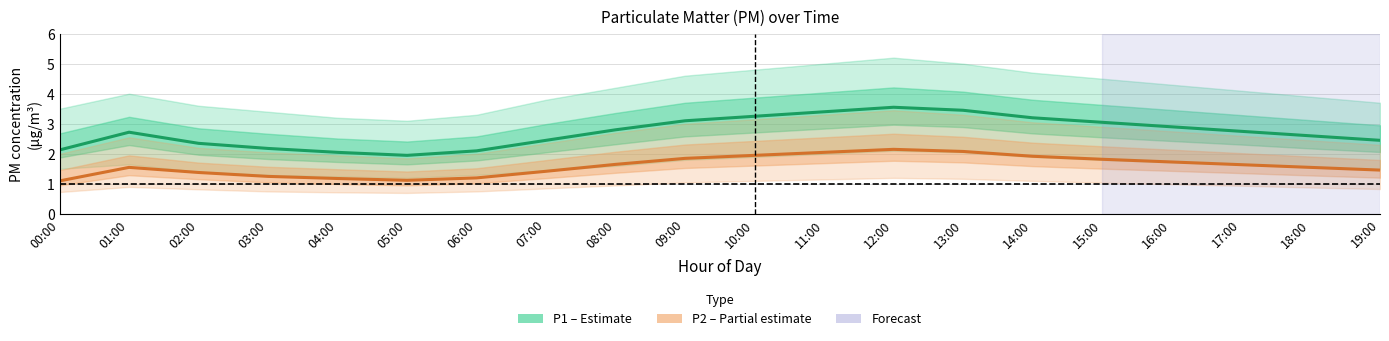

The P1 (PM10) series shows 1.1 at 11:00. True or false?

False